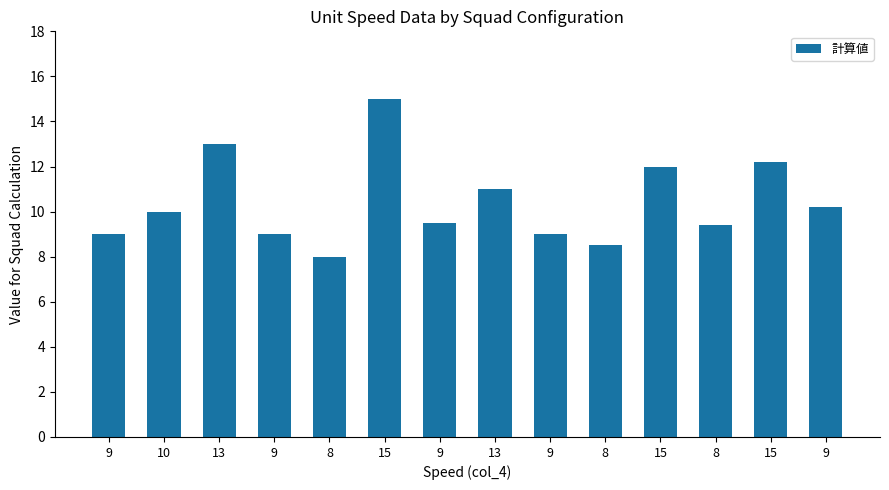

True or false: the data shows 17.1 at 9.

False